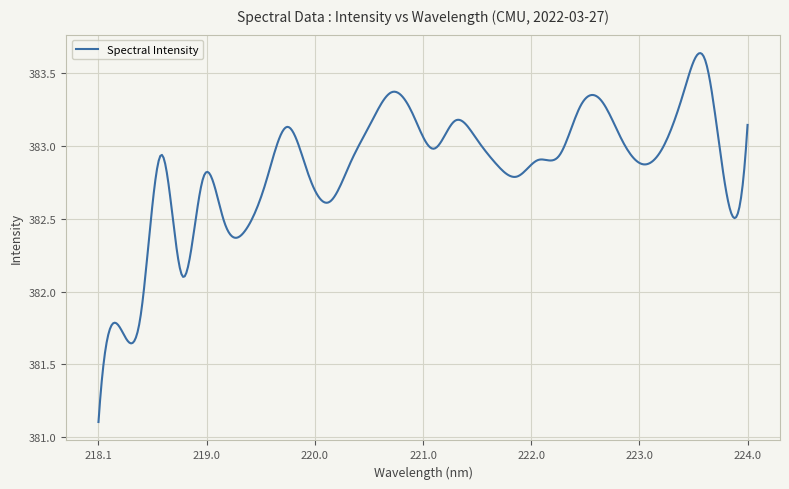

What is the difference between the maximum and minimum values?

2.5